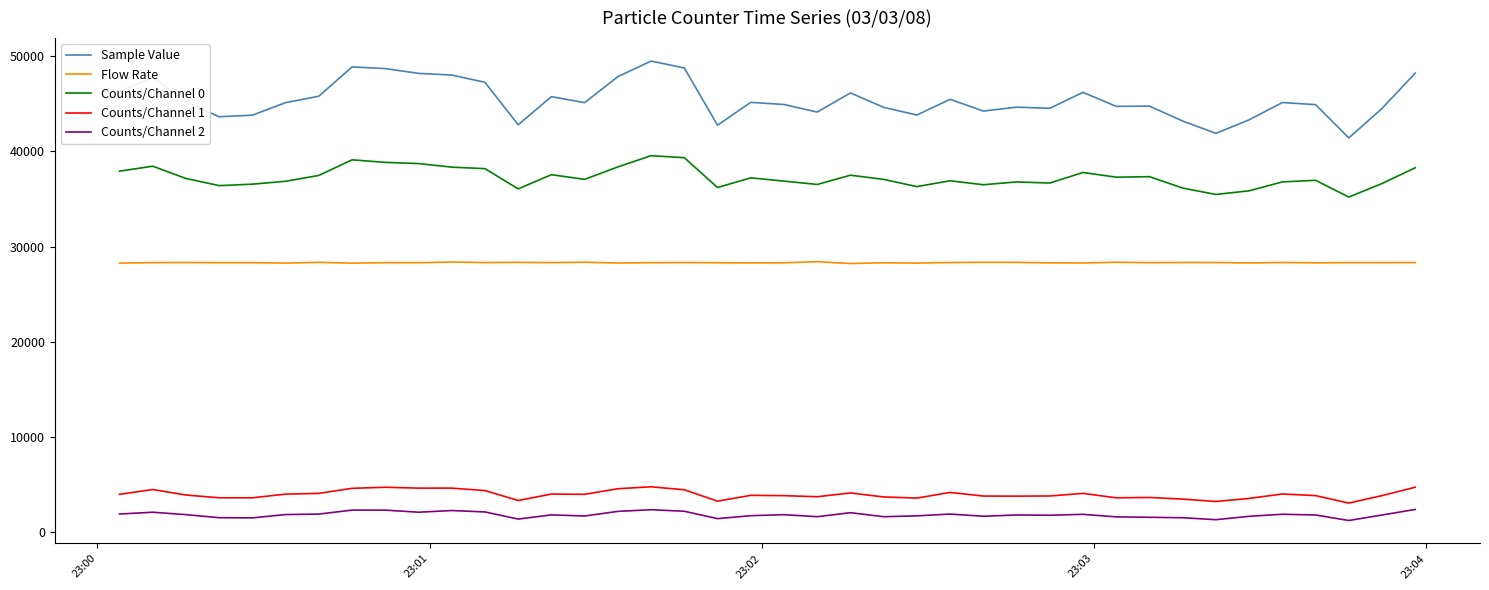

True or false: Counts/Channel 1 and Sample Value intersect in this chart.

False